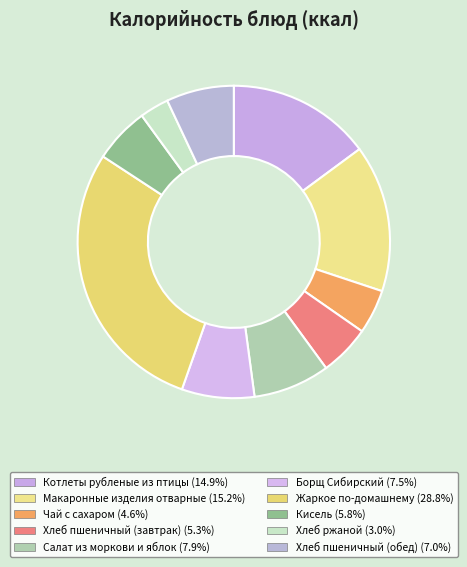

How many slices are in this pie chart?

10